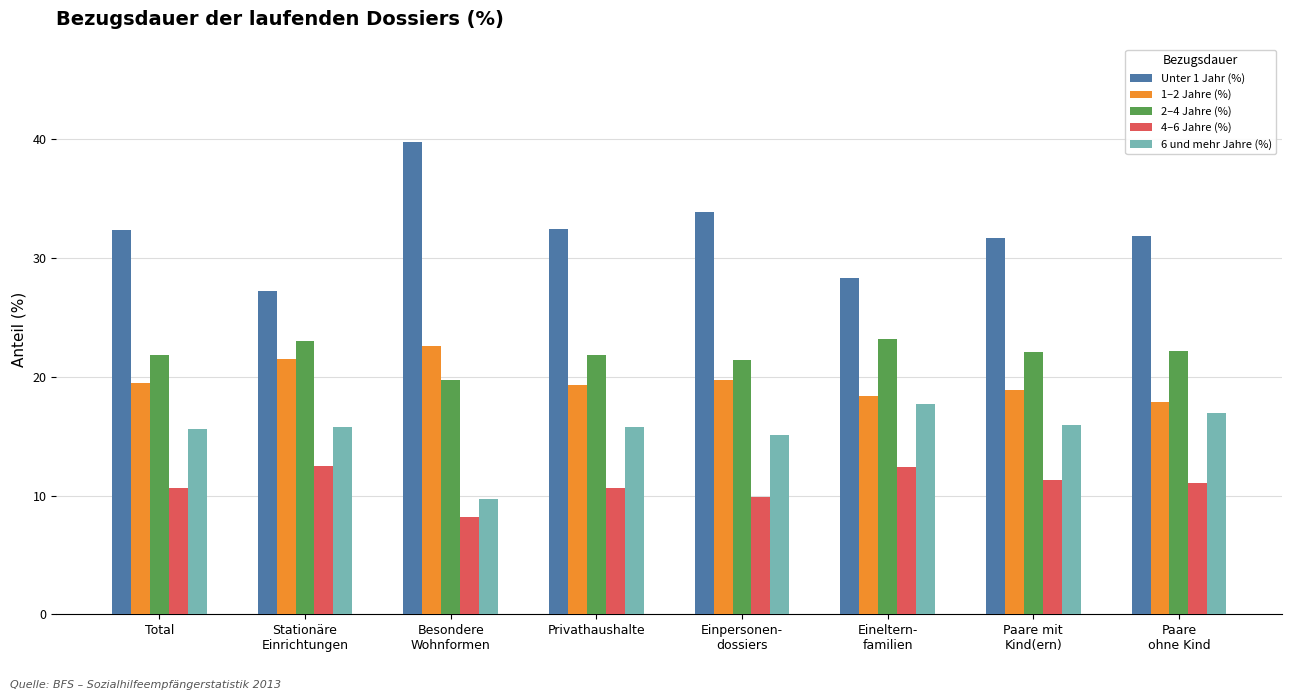

At which label does 6 und mehr Jahre (%) reach its minimum?

Besondere
Wohnformen